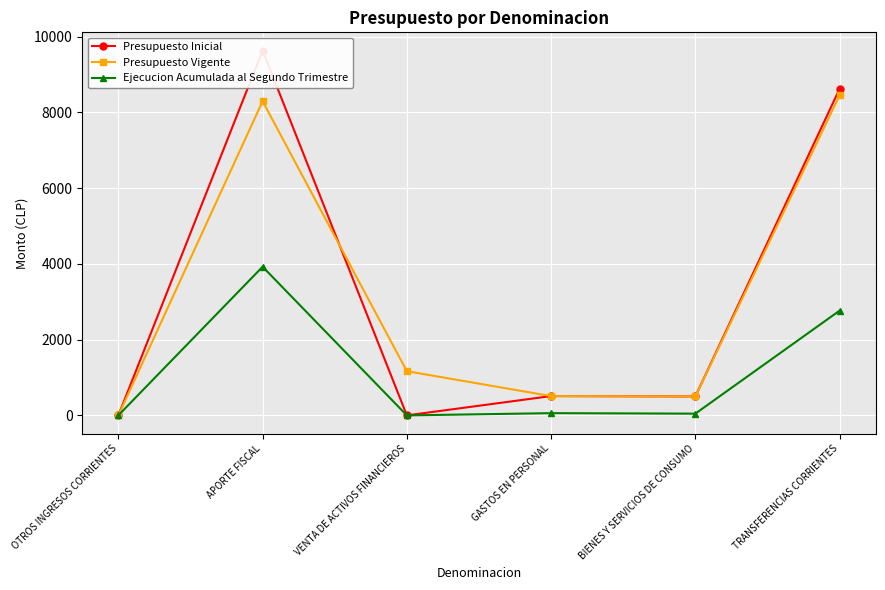

At which label does Ejecucion Acumulada al Segundo Trimestre reach its minimum?

VENTA DE ACTIVOS FINANCIEROS